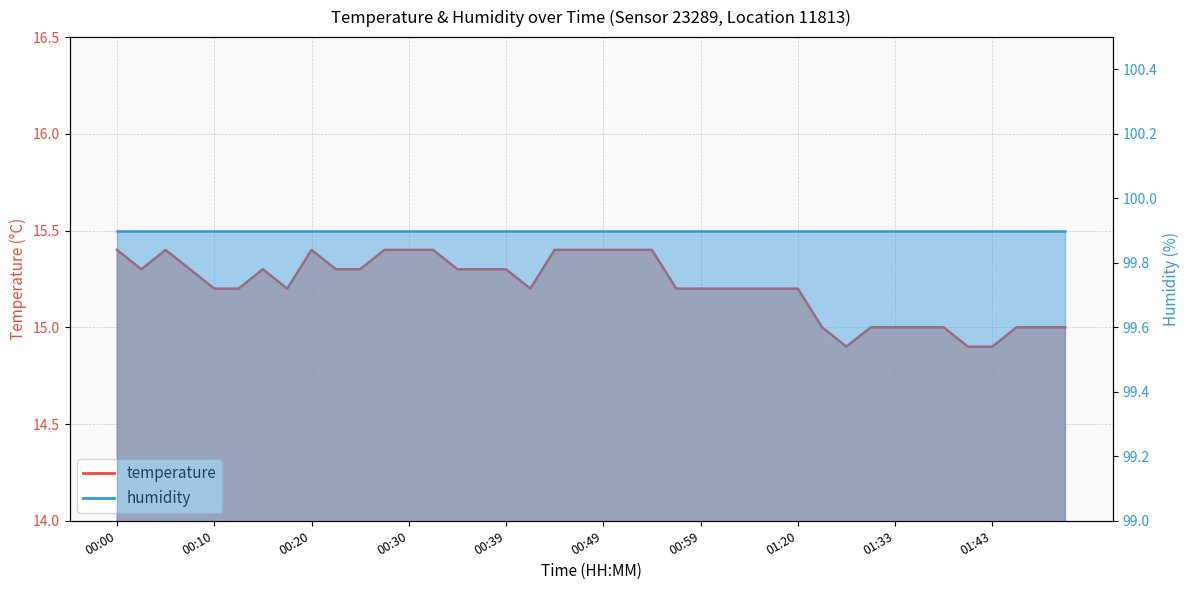

Does the chart display data point markers on the line(s)?

No